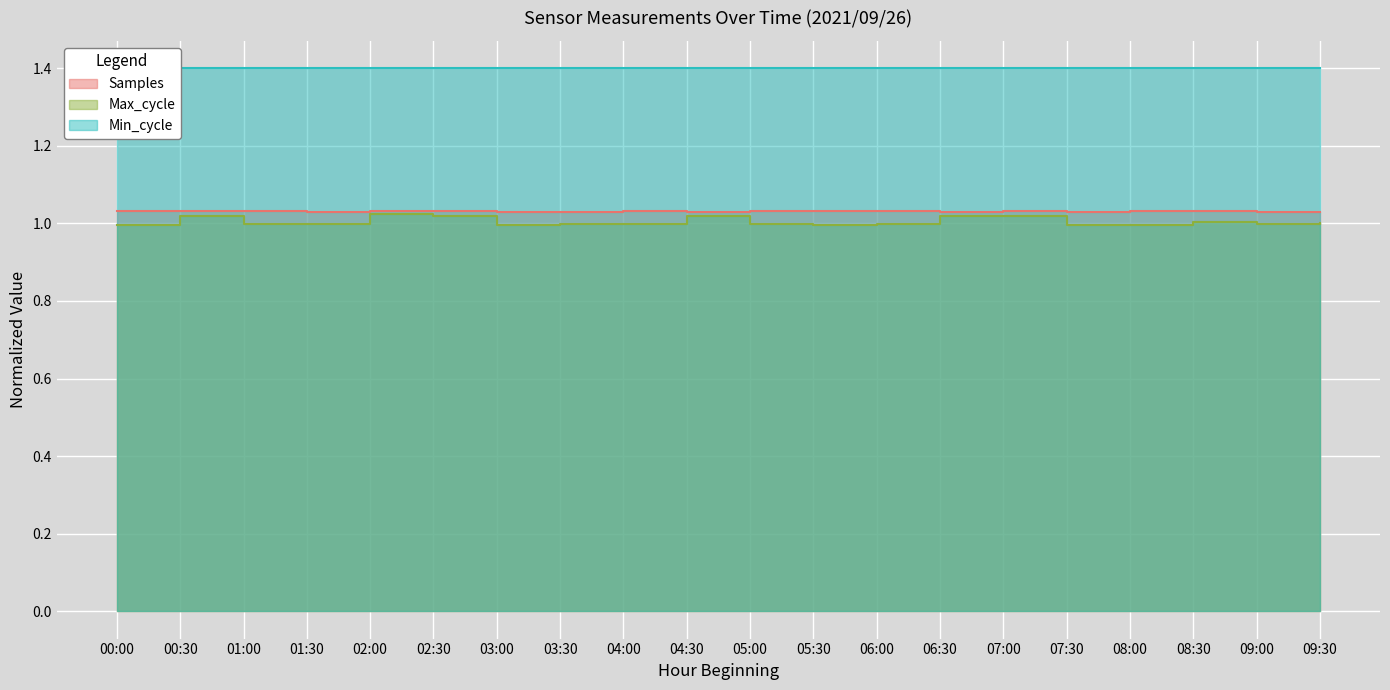

What is the label of the 18th point from the left?

08:30